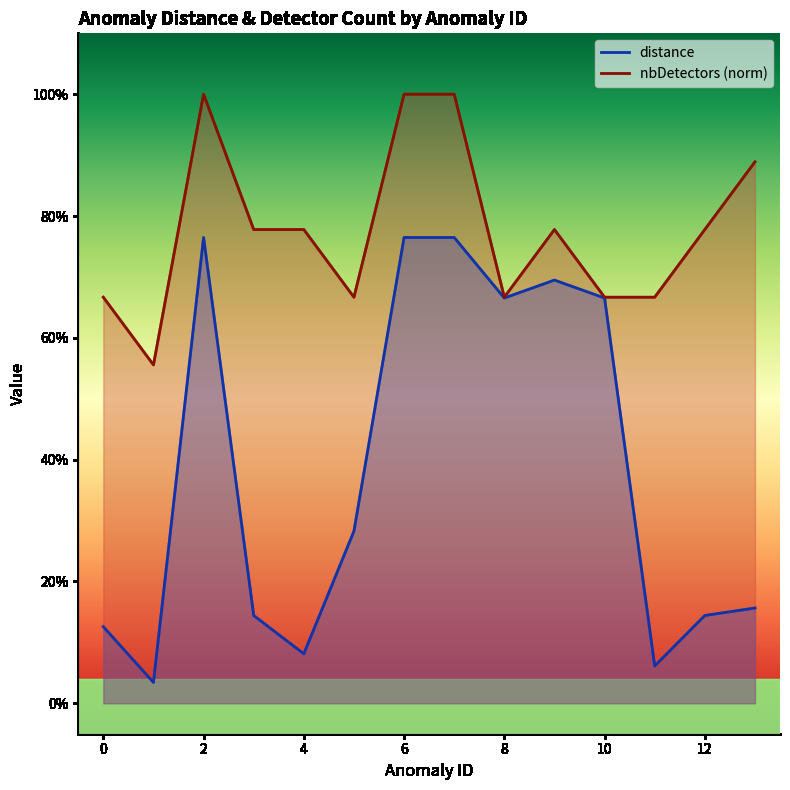

Rank the series by their average value, from lowest to highest.

distance, nbDetectors